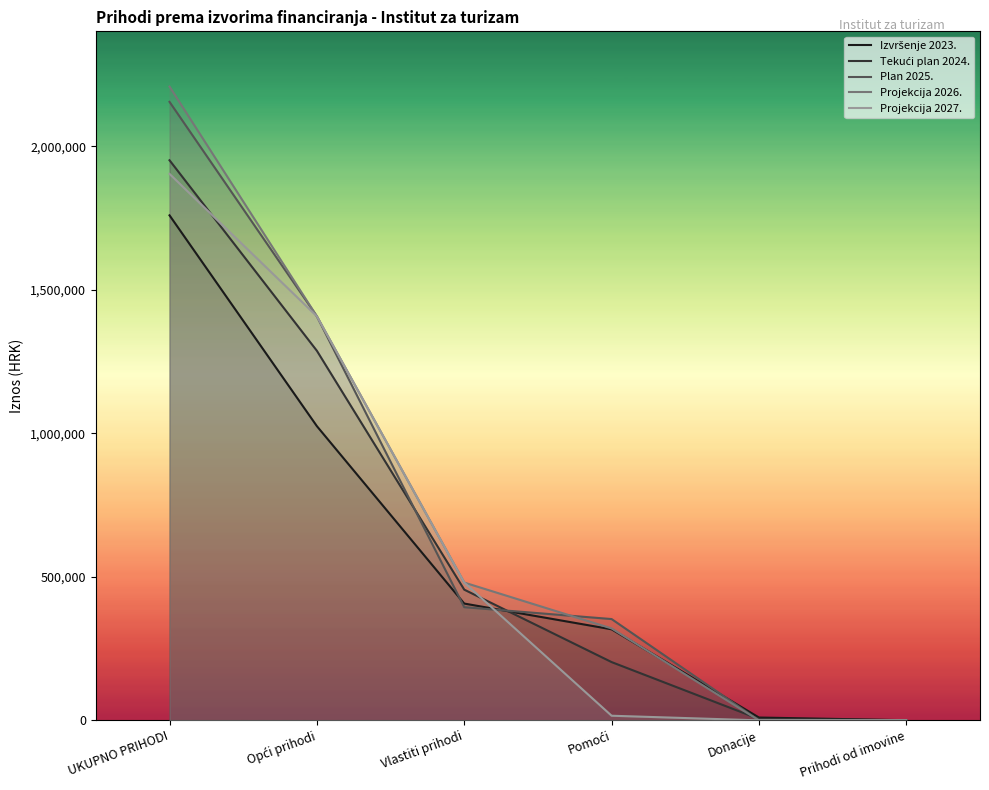

Reading right to left, transcribe all the data shown in this chart.

Izvršenje 2023.: 477	9843	317161	406825	1024750	1759056
Tekući plan 2024.: 505	4922	202947	455271	1287269	1950914
Plan 2025.: 0	0	352834	394151	1407363	2154348
Projekcija 2026.: 0	0	320191	479982	1407363	2207536
Projekcija 2027.: 0	0	16108	479982	1407363	1903453